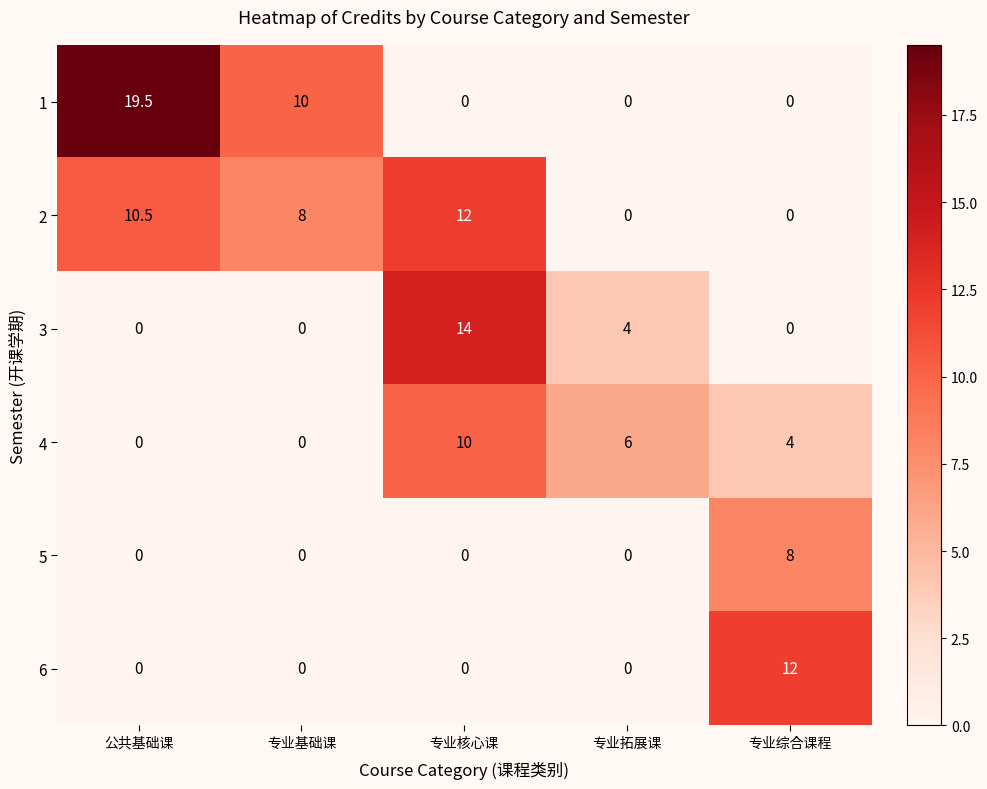

The value of 3 at 专业核心课 is 6.1. True or false?

False